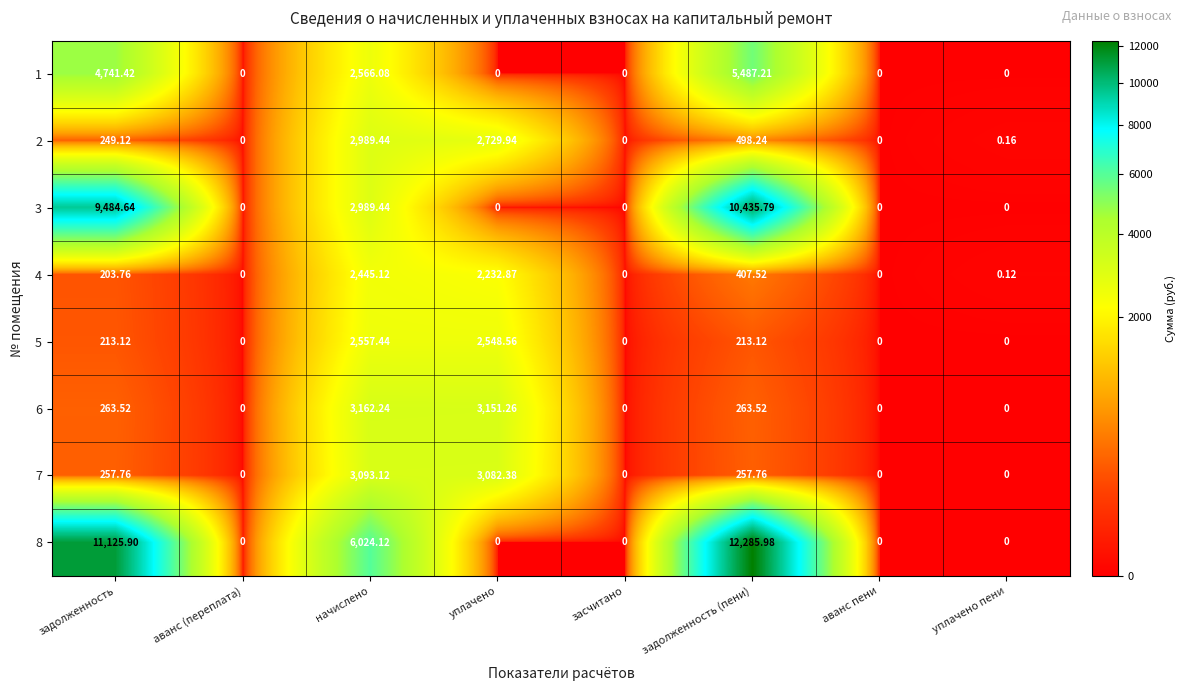

Which label corresponds to the largest value in the chart?

задолженность (пени)